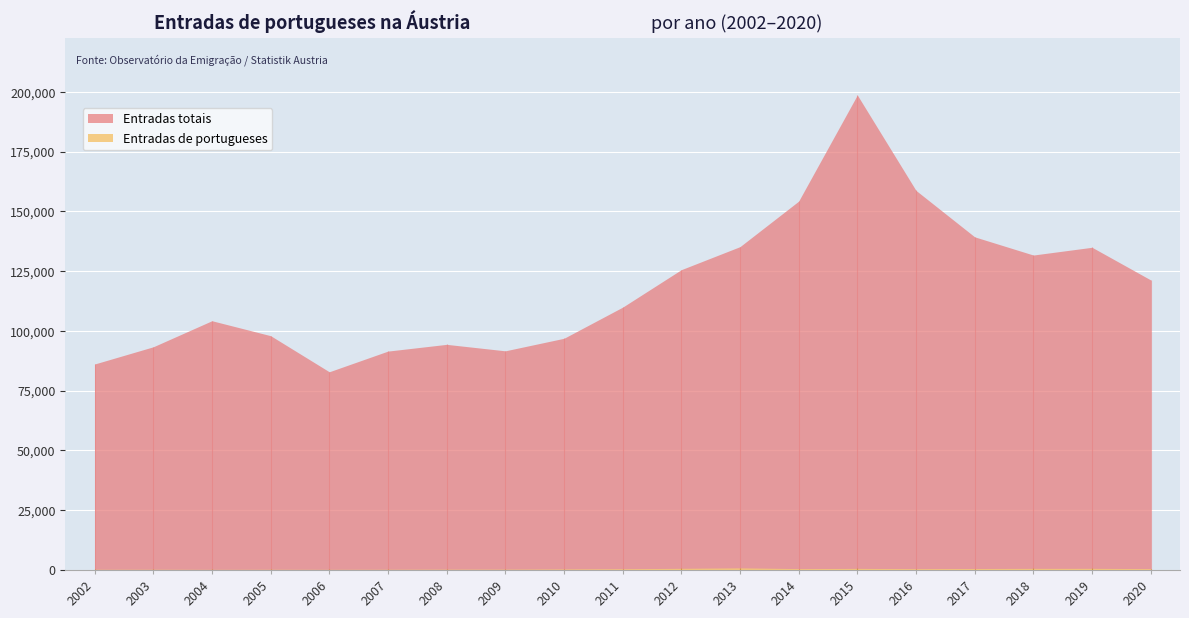

Reading left to right, what are all the values shown in this chart?

Entradas totais: 86144	93341	104246	97995	82899	91546	94368	91660	96896	109921	125605	135228	154260	198658	158746	139329	131724	134966	121311
Entradas de portugueses: 295	313	266	296	276	305	349	357	444	531	693	878	581	663	561	618	674	680	579